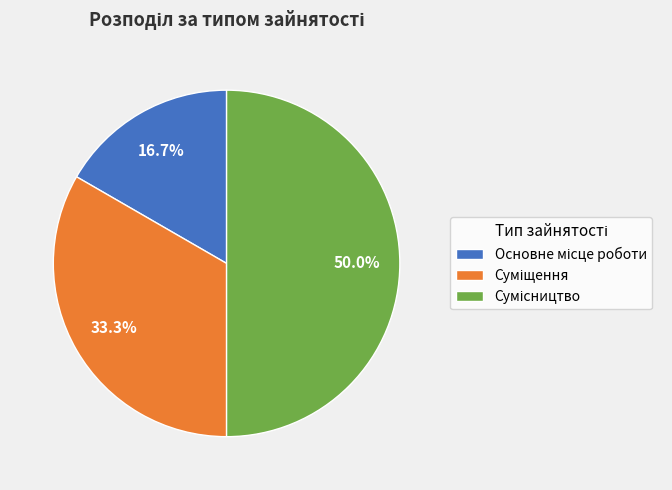

Rank the categories by value from highest to lowest.

Сумісництво, Суміщення, Основне місце роботи